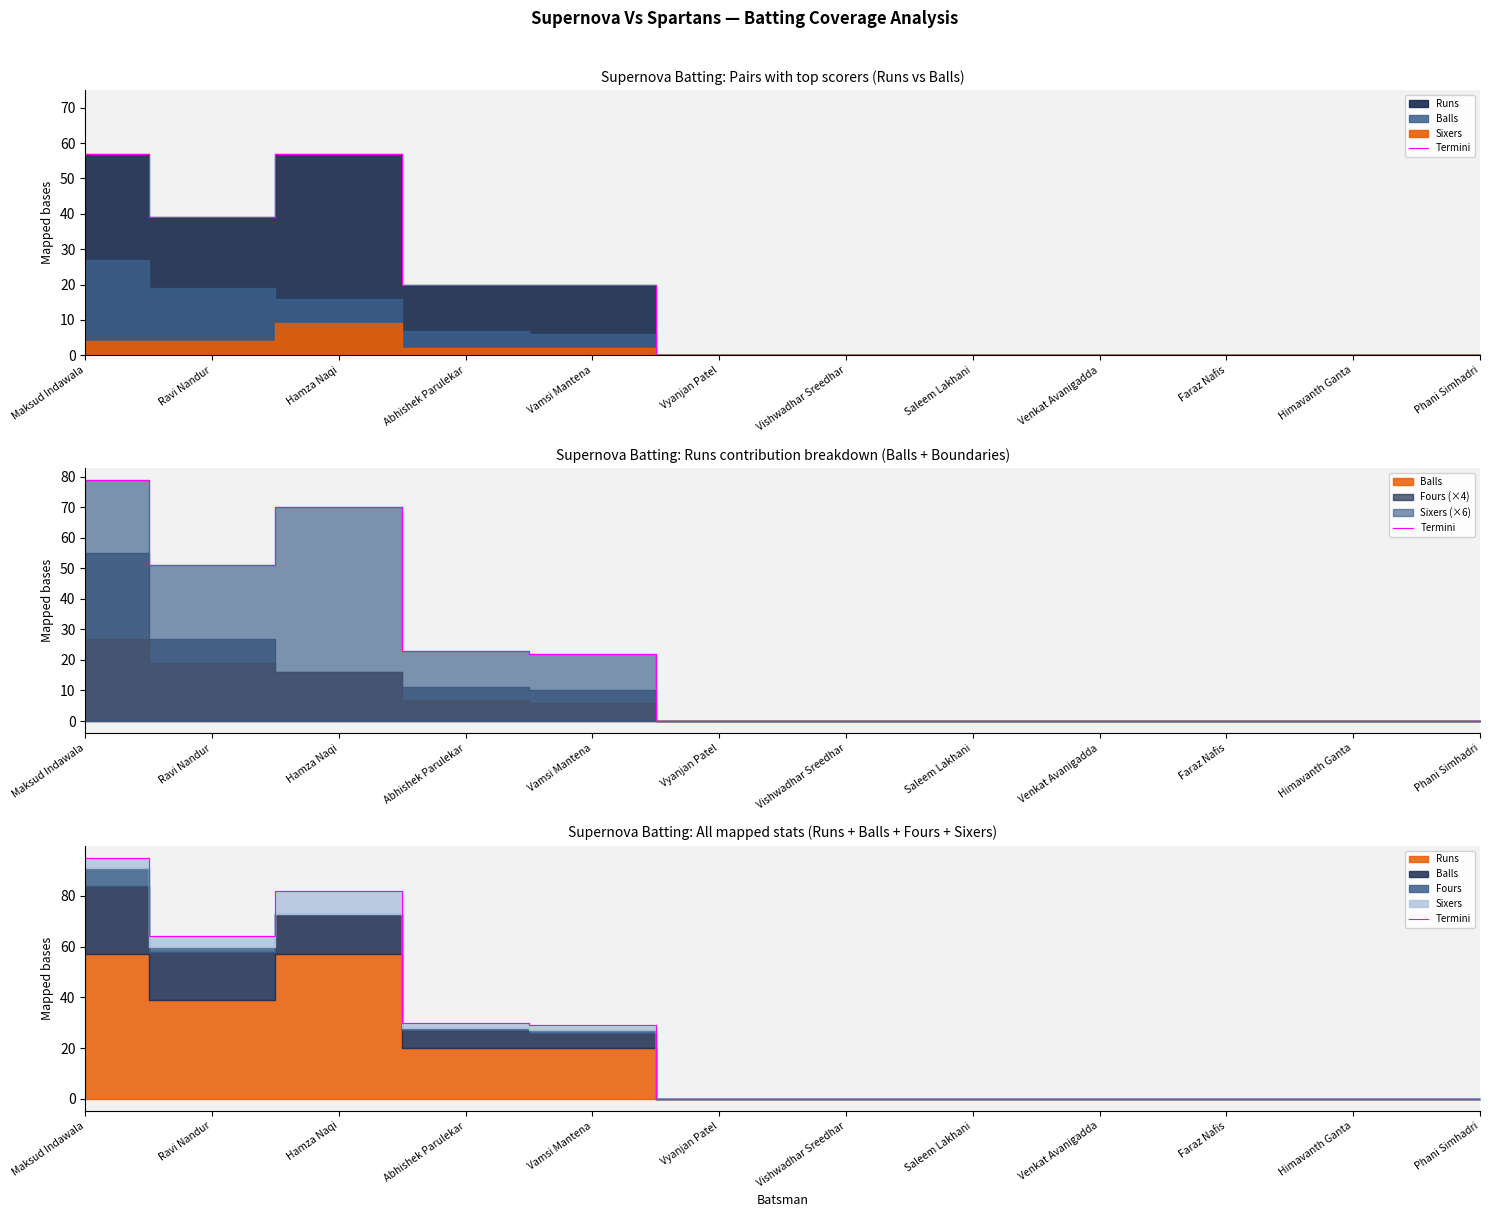

What is the change in value from Hamza Naqi to Venkat Avanigadda?

-82